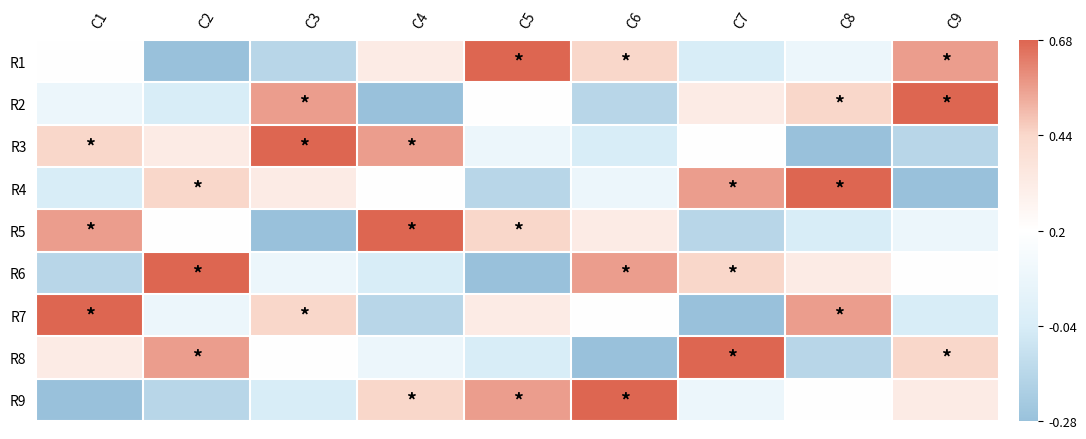

Reading left to right, extract all data points from this chart.

R1: C1=0.2	C2=-0.3	C3=-0.2	C4=0.3	C5=0.7	C6=0.4	C7=-0.0	C8=0.1	C9=0.6
R2: C1=0.1	C2=-0.0	C3=0.6	C4=-0.3	C5=0.2	C6=-0.2	C7=0.3	C8=0.4	C9=0.7
R3: C1=0.4	C2=0.3	C3=0.7	C4=0.6	C5=0.1	C6=-0.0	C7=0.2	C8=-0.3	C9=-0.2
R4: C1=-0.0	C2=0.4	C3=0.3	C4=0.2	C5=-0.2	C6=0.1	C7=0.6	C8=0.7	C9=-0.3
R5: C1=0.6	C2=0.2	C3=-0.3	C4=0.7	C5=0.4	C6=0.3	C7=-0.2	C8=-0.0	C9=0.1
R6: C1=-0.2	C2=0.7	C3=0.1	C4=-0.0	C5=-0.3	C6=0.6	C7=0.4	C8=0.3	C9=0.2
R7: C1=0.7	C2=0.1	C3=0.4	C4=-0.2	C5=0.3	C6=0.2	C7=-0.3	C8=0.6	C9=-0.0
R8: C1=0.3	C2=0.6	C3=0.2	C4=0.1	C5=-0.0	C6=-0.3	C7=0.7	C8=-0.2	C9=0.4
R9: C1=-0.3	C2=-0.2	C3=-0.0	C4=0.4	C5=0.6	C6=0.7	C7=0.1	C8=0.2	C9=0.3